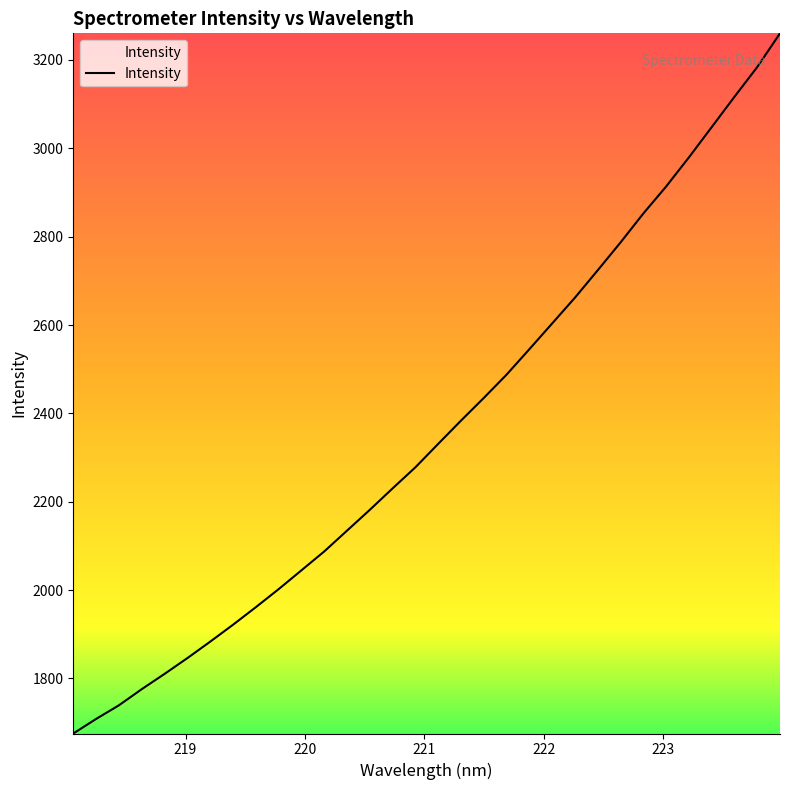

What is the maximum value shown in the chart?

3260.2